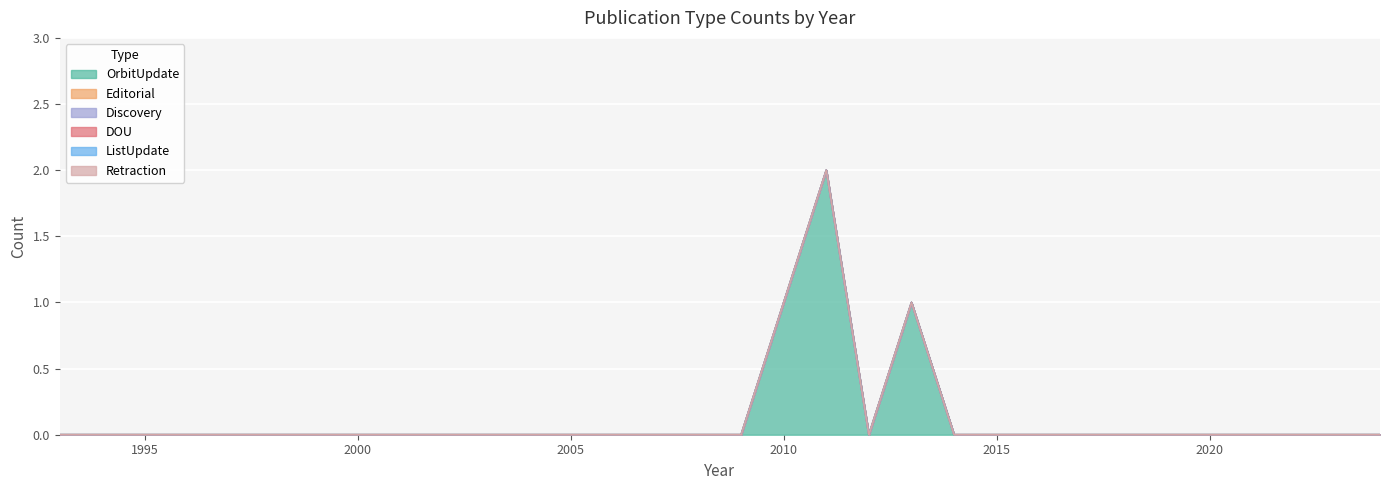

True or false: ListUpdate and Discovery intersect in this chart.

False